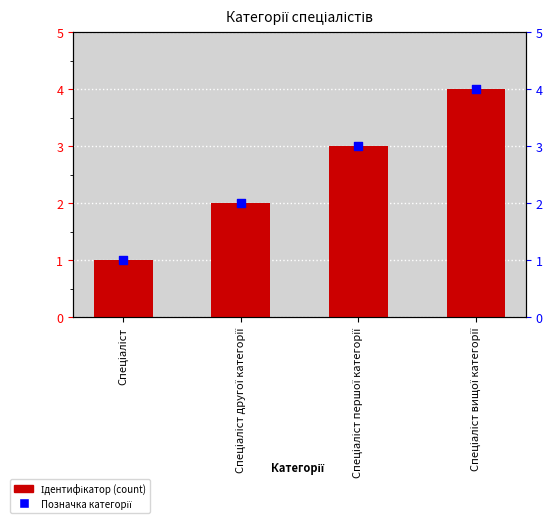

Which series has the largest Y range (max minus min)?

Ідентифікатор